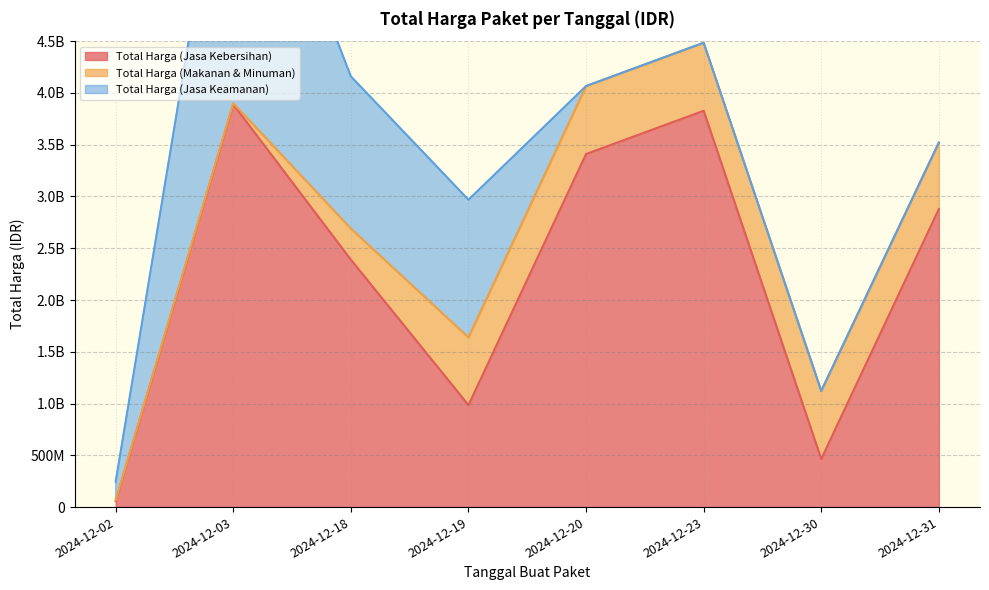

What are all the series names shown in the legend?

Total Harga (Jasa Kebersihan), Total Harga (Makanan & Minuman), Total Harga (Jasa Keamanan)